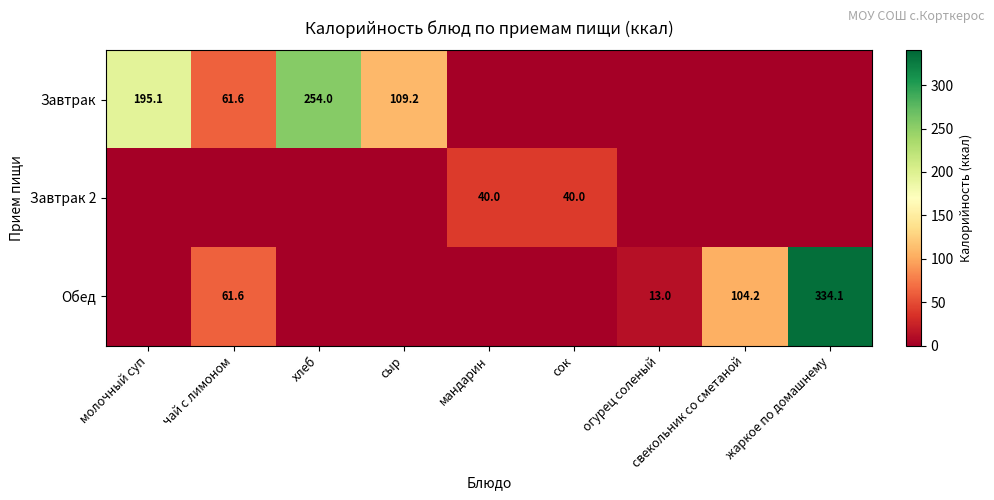

What is the sum of the Обед values at огурец соленый and жаркое по домашнему?

347.1